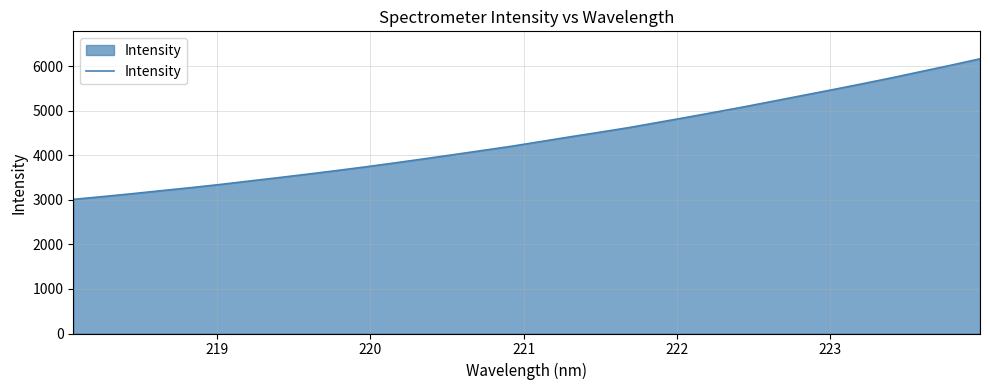

What is the difference between the maximum and minimum values?

3155.4